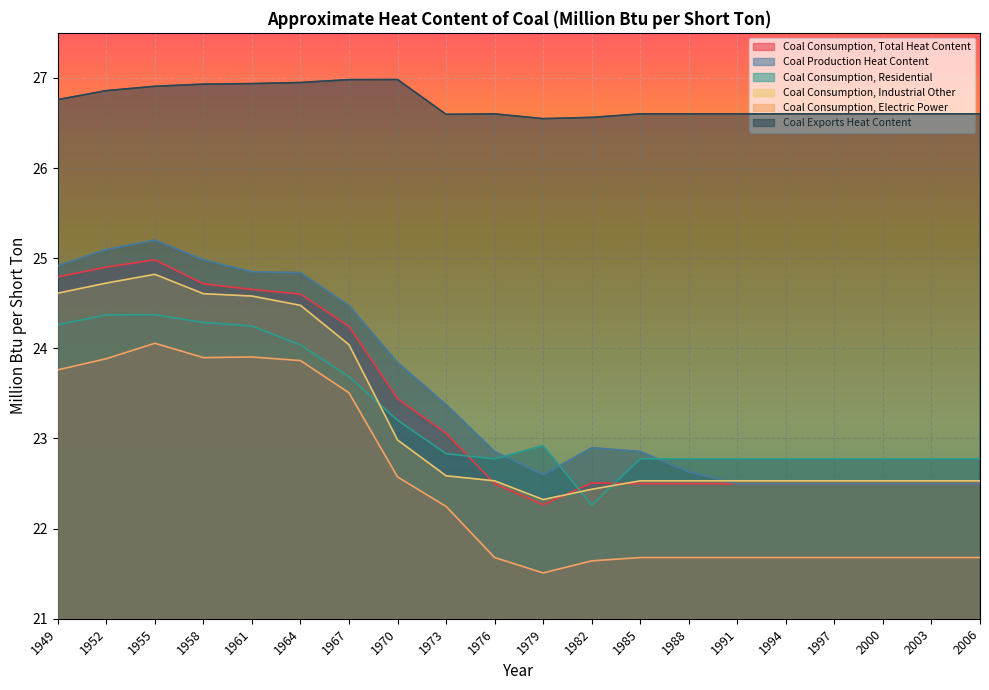

What is the value of the Coal Production Heat Content point at the 10th from the left?

22.9